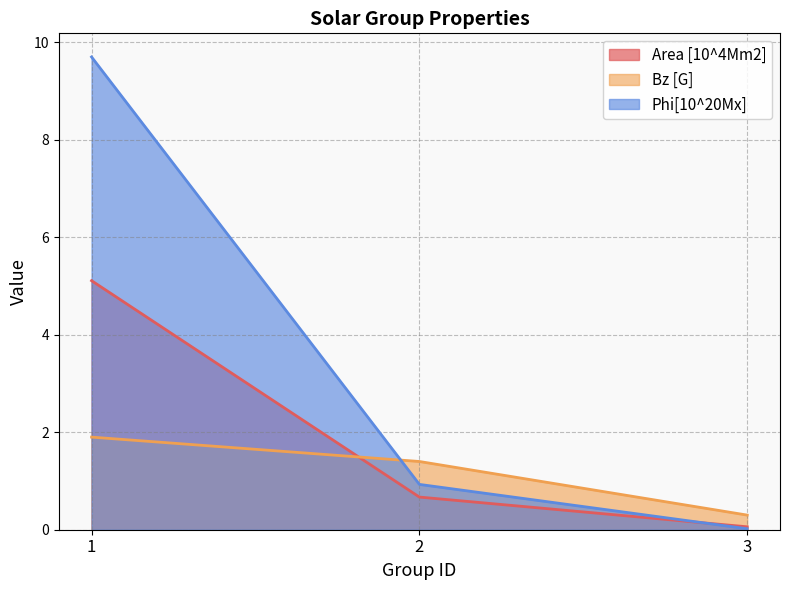

What is the value of the Area [10^4Mm2] point at the 3rd from the left?

0.1